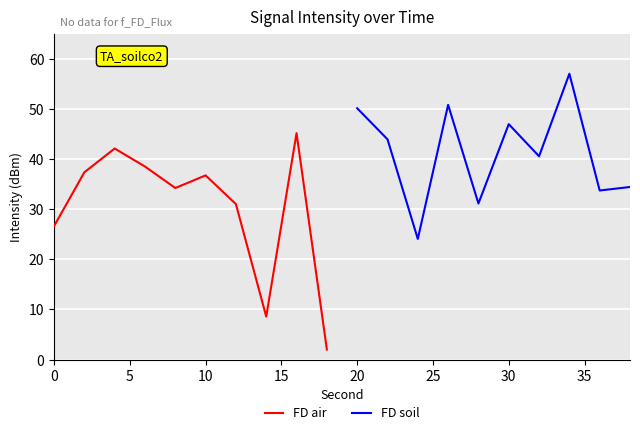

What is the highest value of the FD air series?

45.2